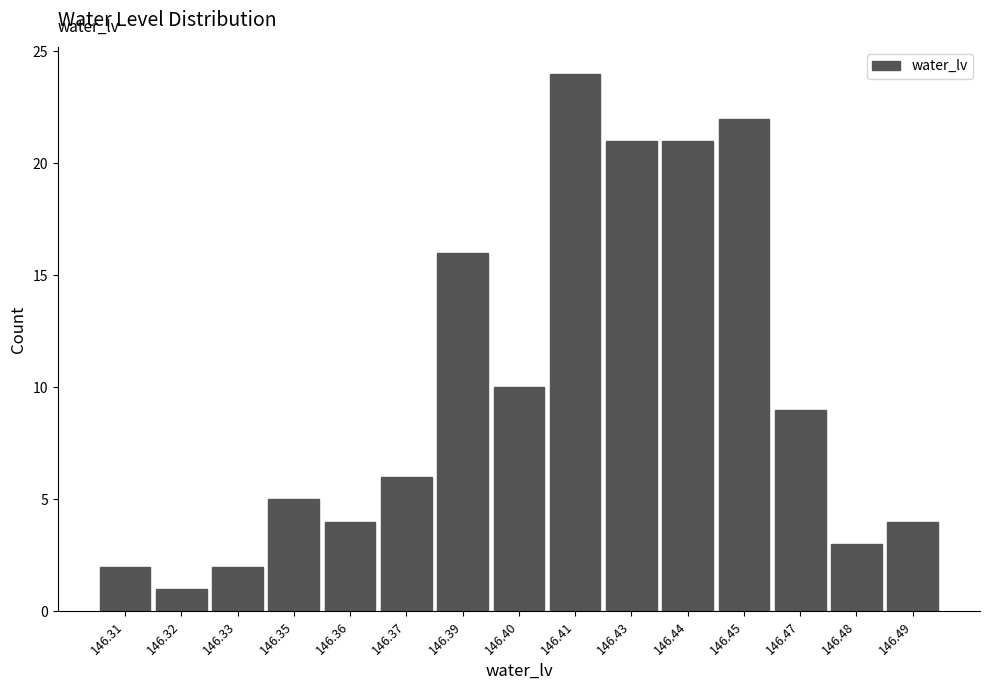

Reading right to left, what are all the values shown in this chart?

146.49=4	146.48=3	146.47=9	146.45=22	146.44=21	146.43=21	146.41=24	146.40=10	146.39=16	146.37=6	146.36=4	146.35=5	146.33=2	146.32=1	146.31=2